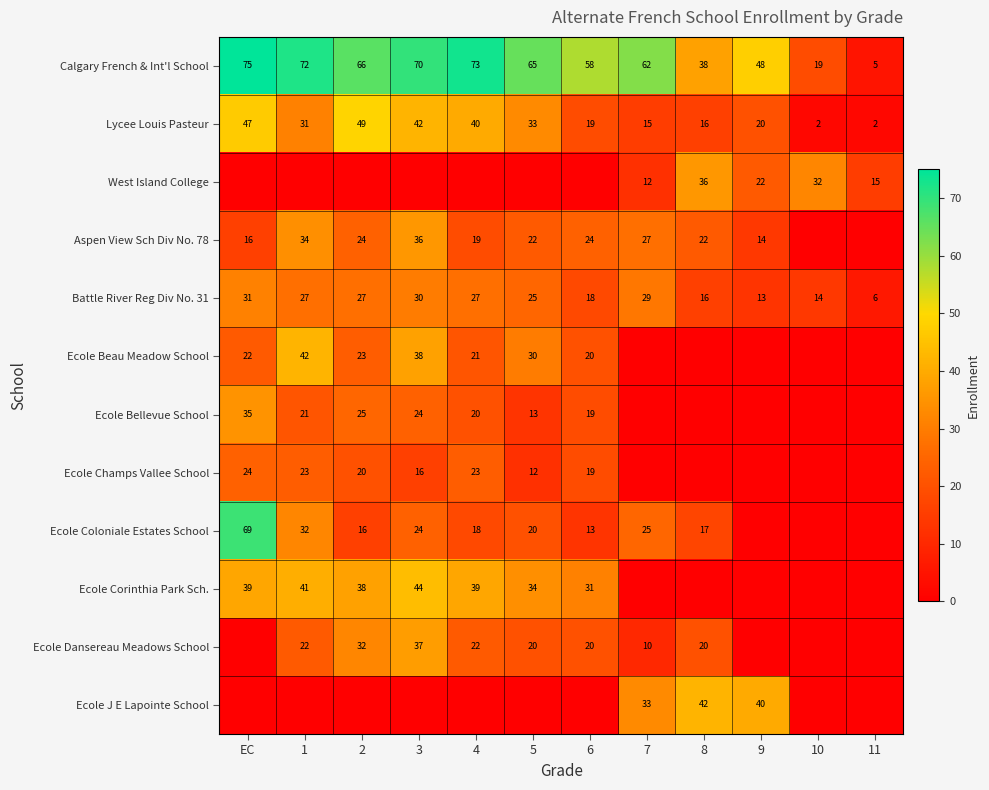

What is the spread (max minus min) of values at 2?

66